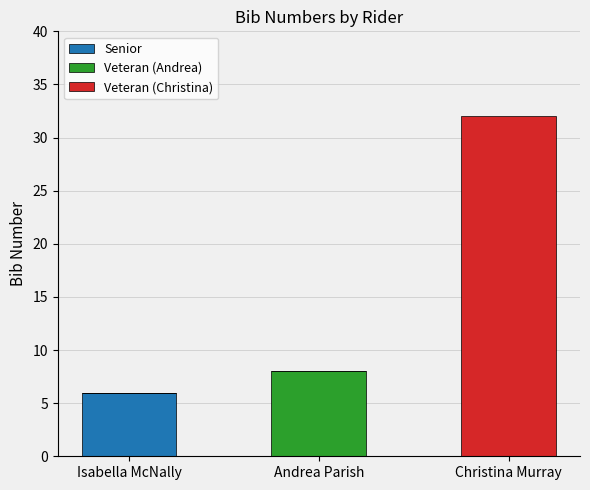

At which category is the sum across all series the highest?

Christina Murray